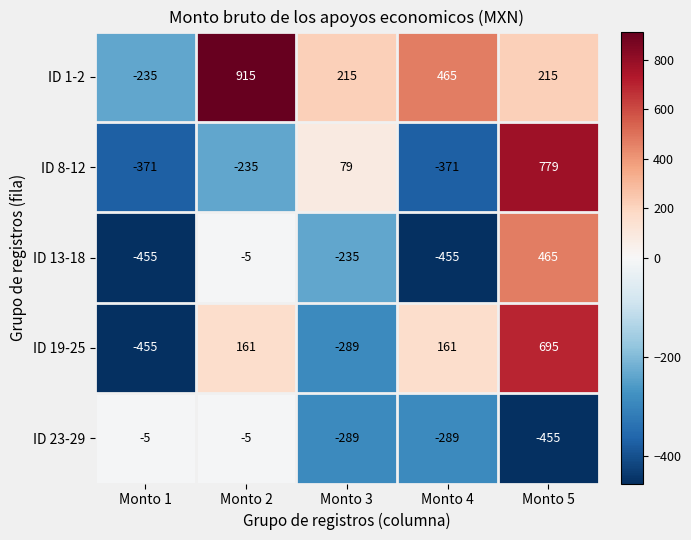

What is the spread (max minus min) of values at Monto 3?

504